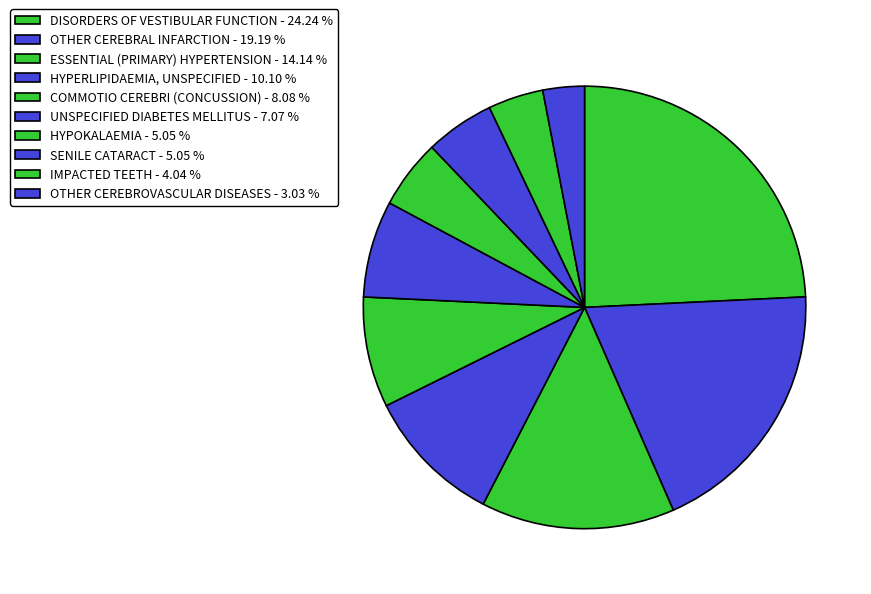

How many segments does this pie chart have?

10